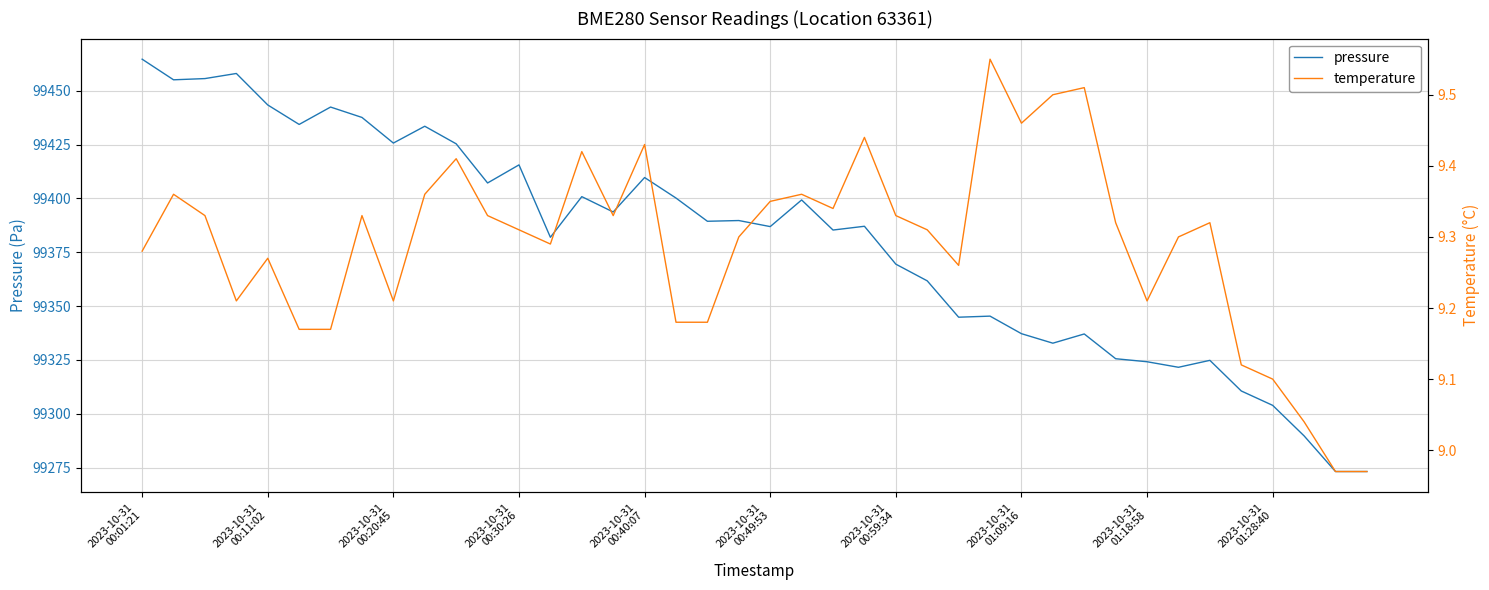

How many interior local peaks does the pressure series have?

12